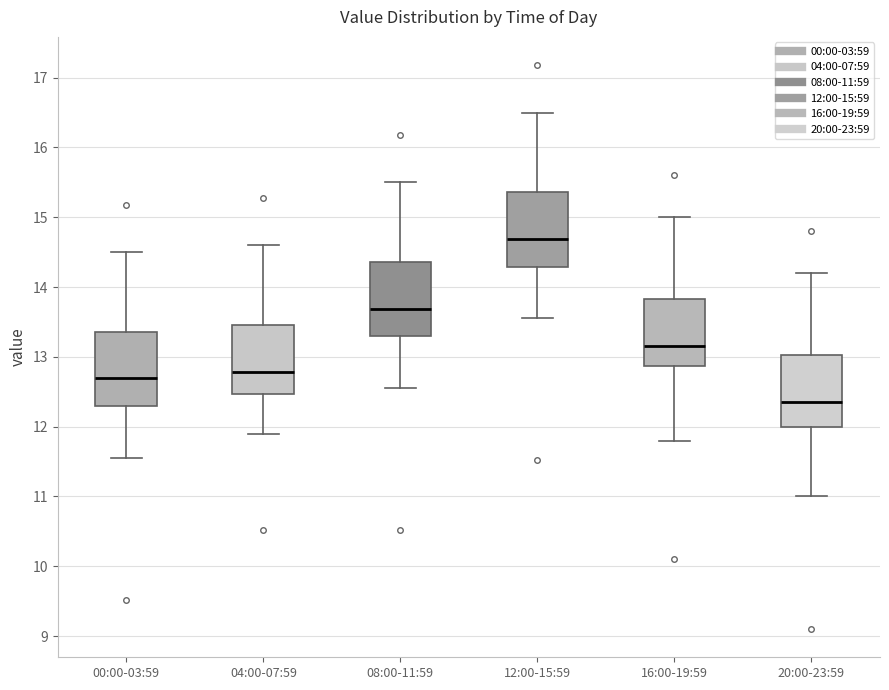

Reading left to right, transcribe this box plot: for each box, give where its median line is, the range the box spans, and where its two whiskers end, as read against the y-axis. The values are not printed on the chart, so give them approximately, as read against the axis.

00:00-03:59: median 12.7, box 12.3 to 13.4, whiskers 11.6 to 14.5
04:00-07:59: median 12.8, box 12.5 to 13.5, whiskers 11.9 to 14.6
08:00-11:59: median 13.7, box 13.3 to 14.4, whiskers 12.6 to 15.5
12:00-15:59: median 14.7, box 14.3 to 15.4, whiskers 13.6 to 16.5
16:00-19:59: median 13.2, box 12.9 to 13.8, whiskers 11.8 to 15.0
20:00-23:59: median 12.4, box 12.0 to 13.0, whiskers 11.0 to 14.2